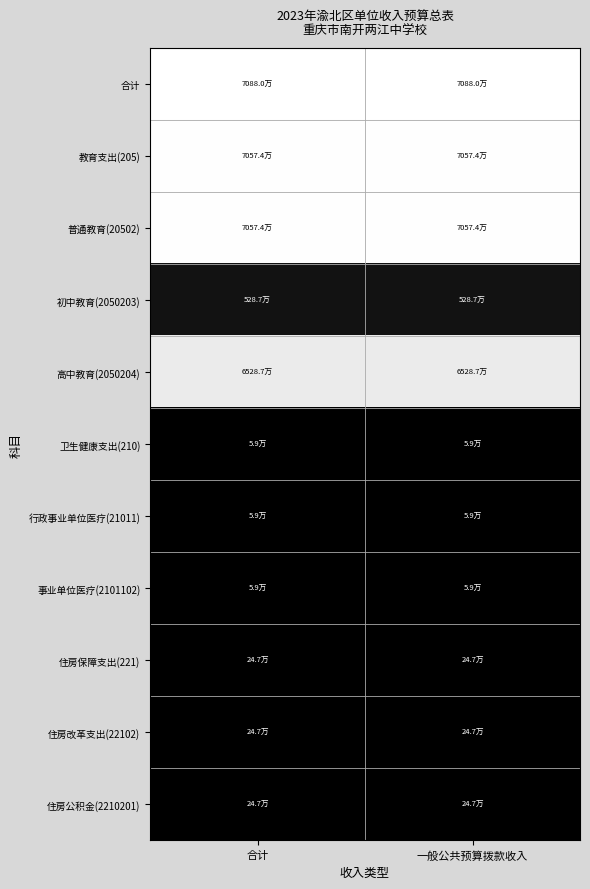

Rank the series at 合计 from lowest to highest value.

卫生健康支出(210), 行政事业单位医疗(21011), 事业单位医疗(2101102), 住房保障支出(221), 住房改革支出(22102), 住房公积金(2210201), 初中教育(2050203), 高中教育(2050204), 教育支出(205), 普通教育(20502), 合计